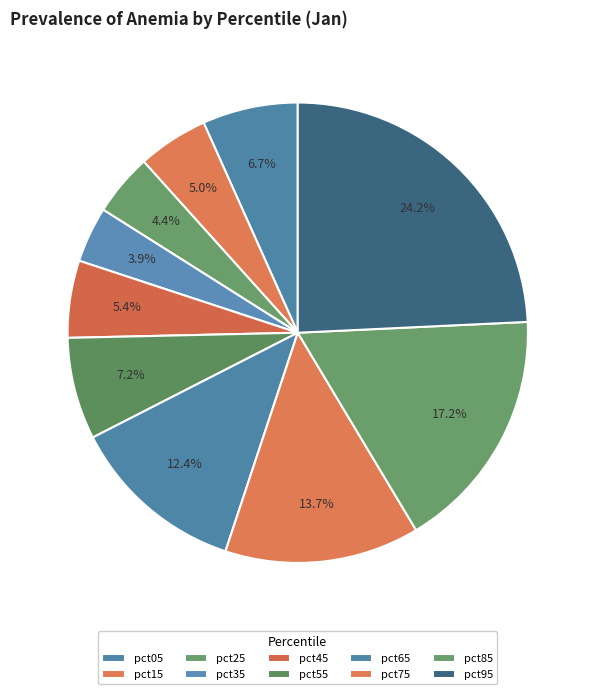

What is the total percentage of pct05 and pct45?

12.1%